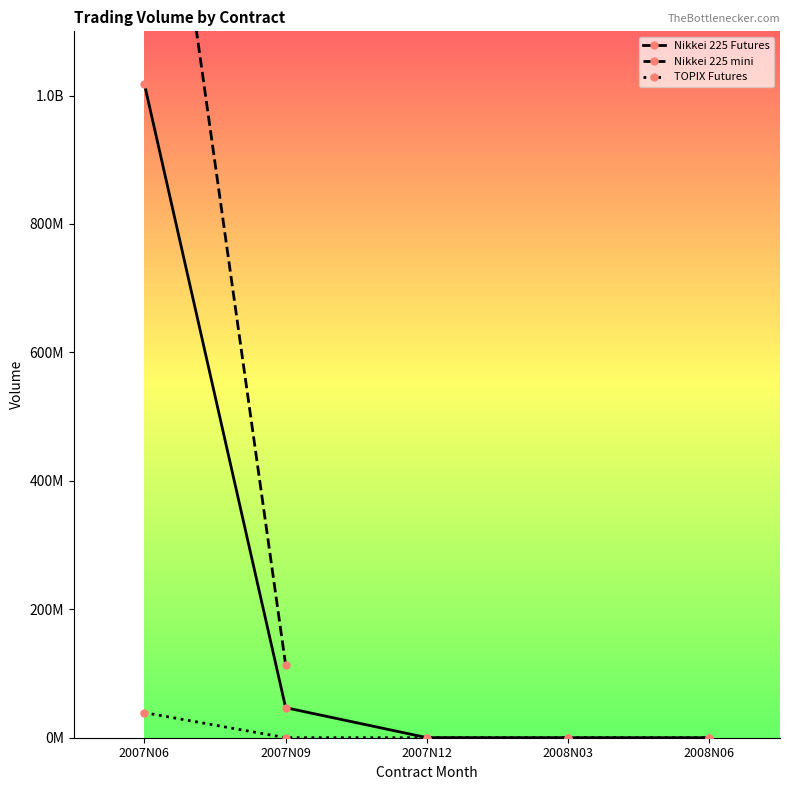

At which category is the sum across all series the highest?

2007N06